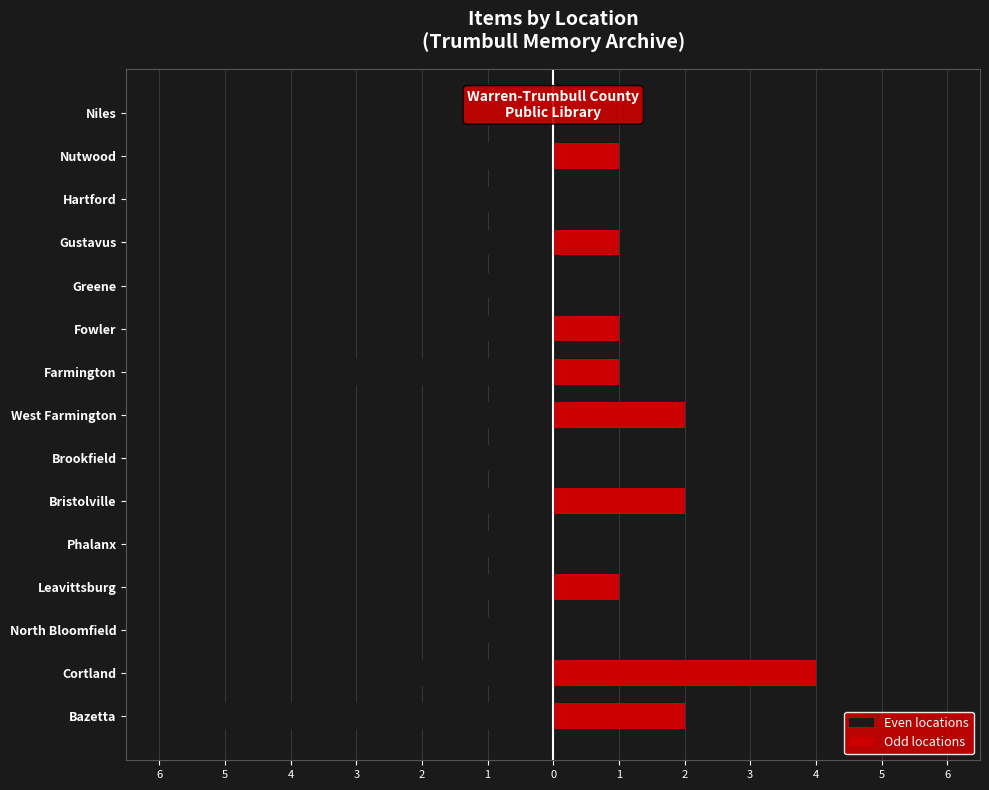

What is the sum of all Odd locations values?

15